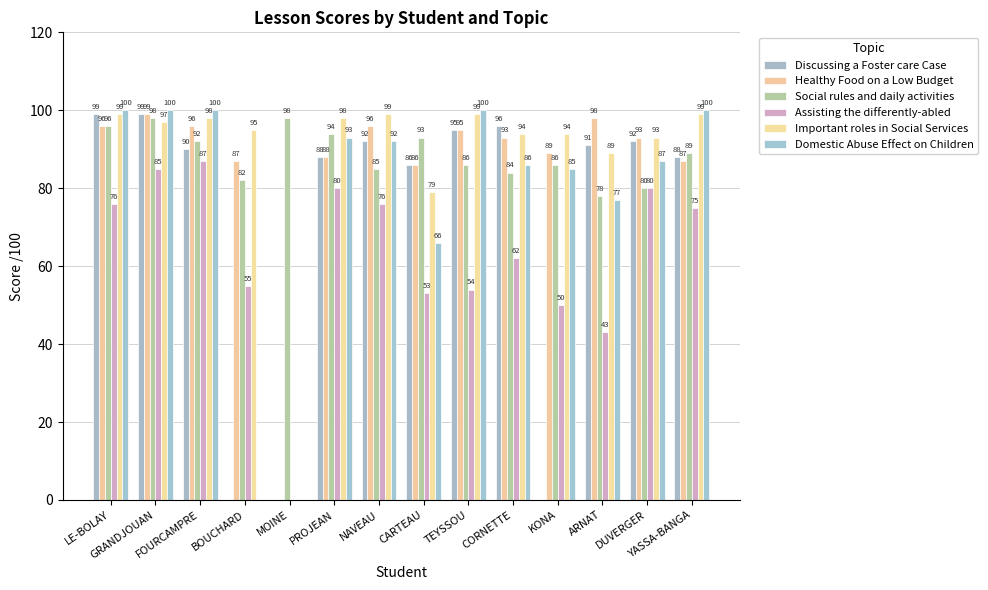

The Assisting the differently-abled series shows 50 at KONA. True or false?

True